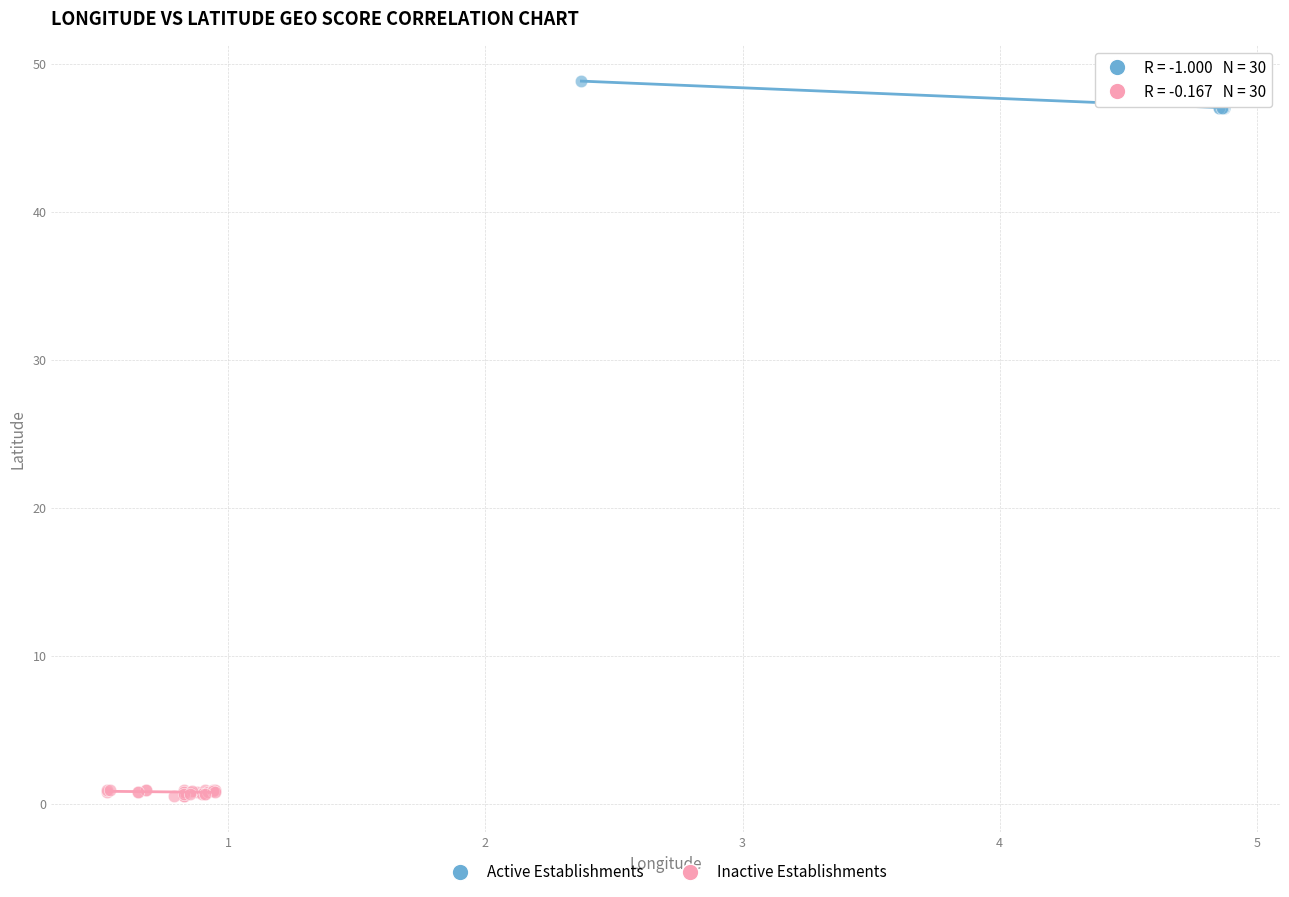

Which series contains the highest Y value?

Active Establishments